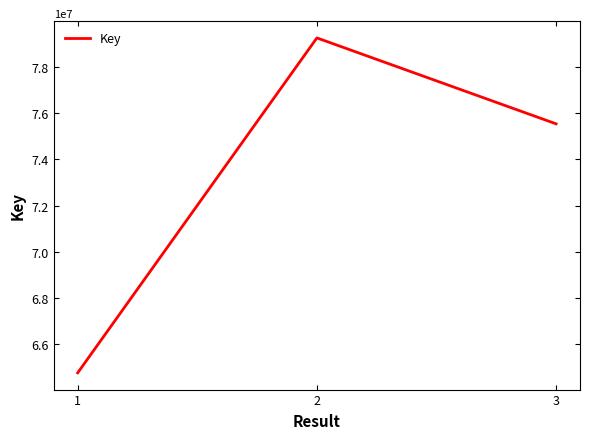

At which category does the chart reach its peak across all series?

2